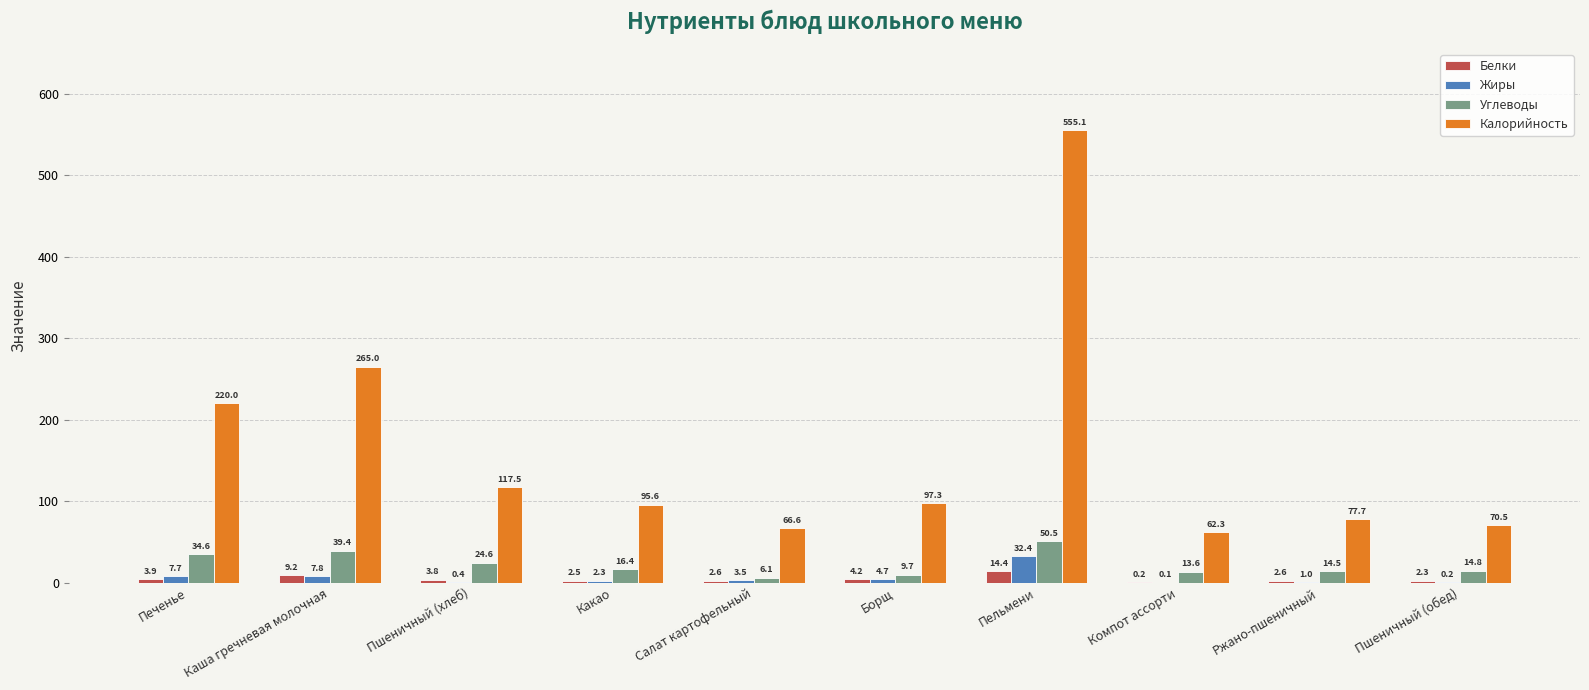

True or false: Калорийность has a value of 126.8 at Борщ.

False